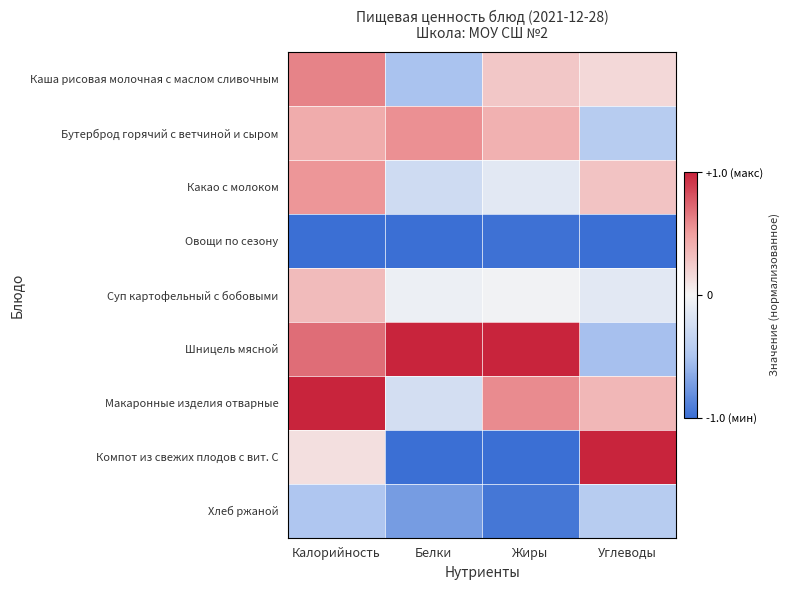

What is the maximum value shown in the chart?

1.0